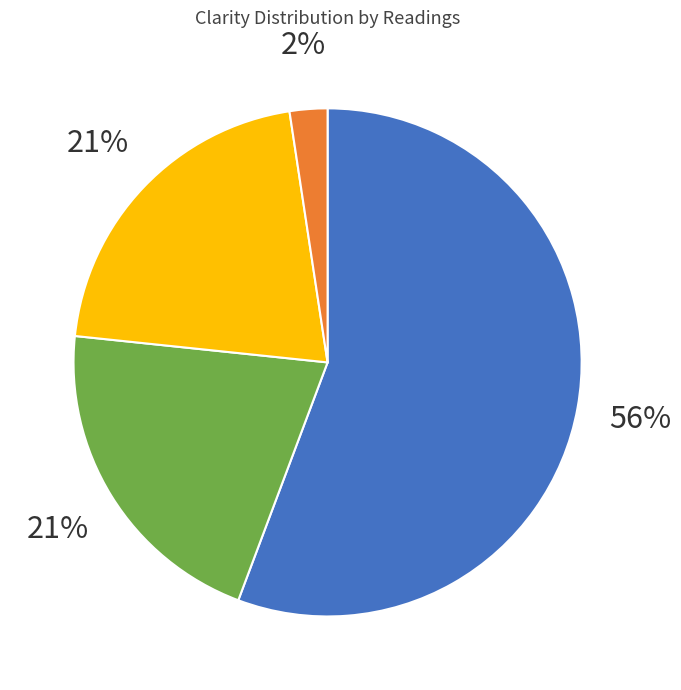

Does any single category account for the majority?

Yes